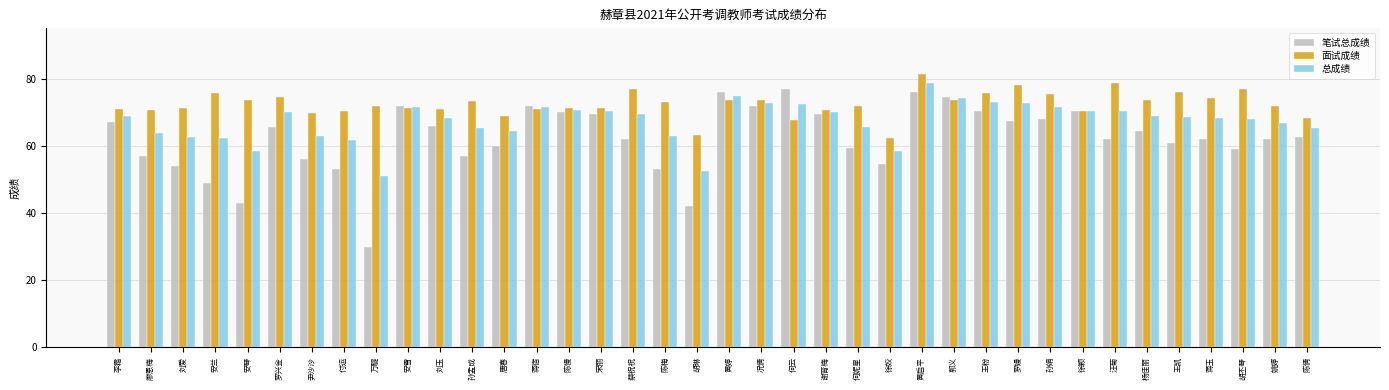

What is the difference between the 面试成绩 values at 付运 and 杨佳丽?

3.3